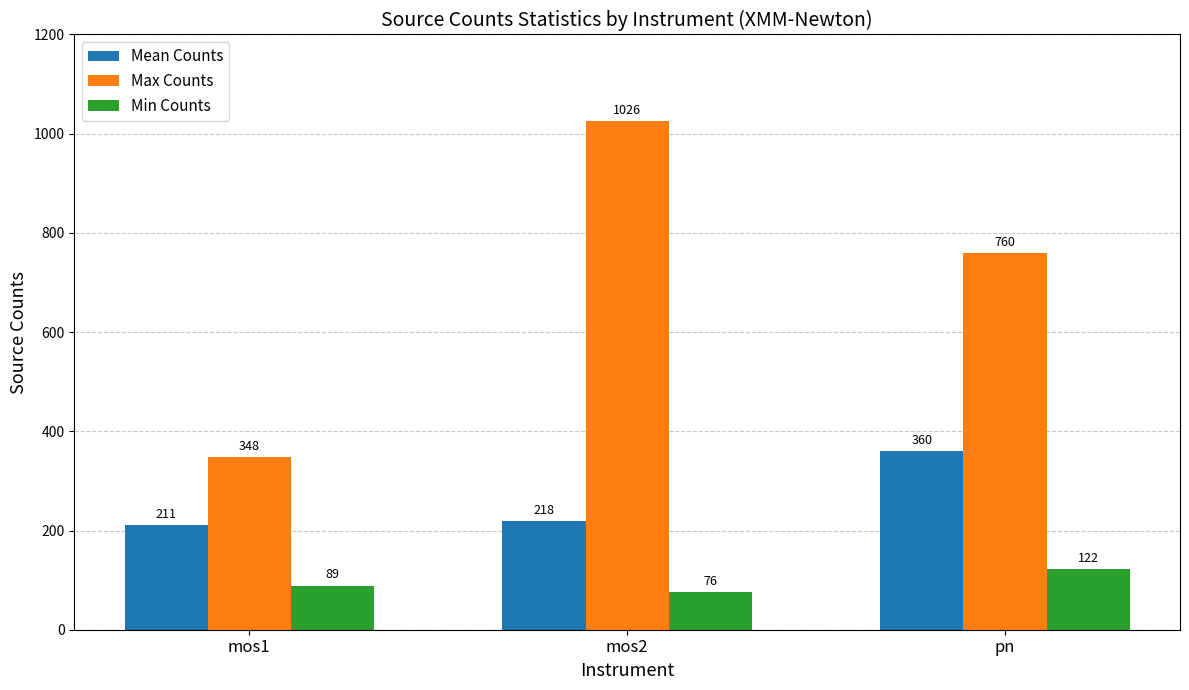

How many series are shown in this chart?

3